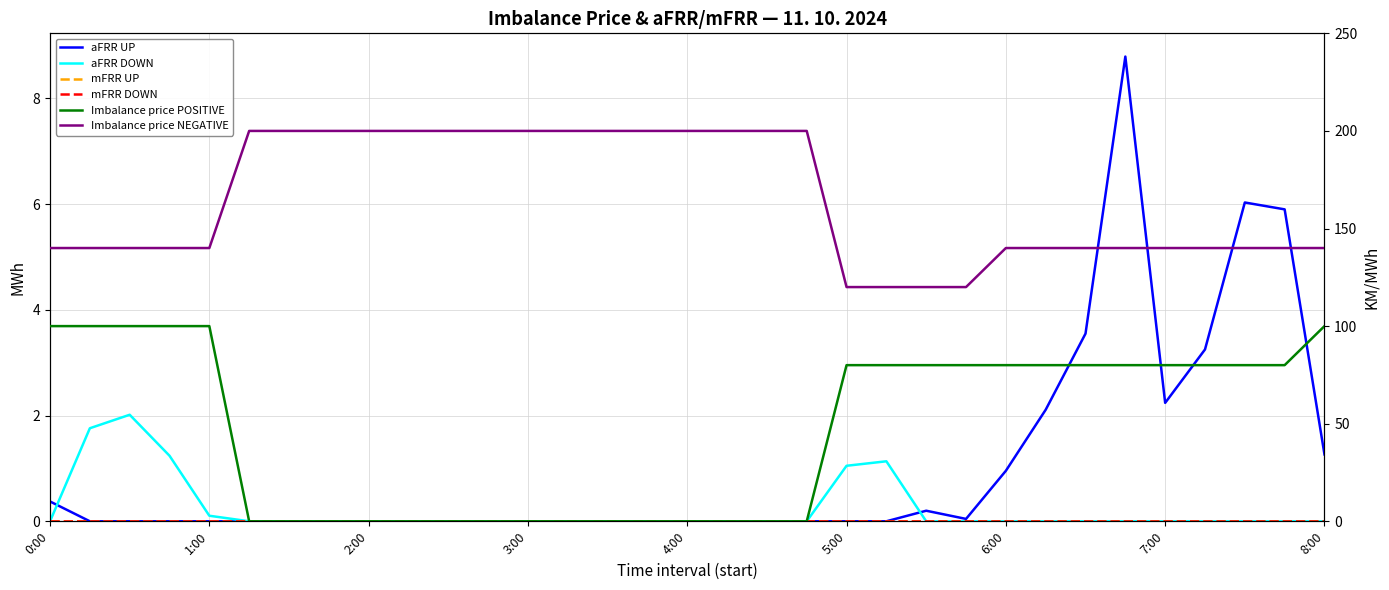

Where does the Imbalance price POSITIVE series first go above 80?

0:00